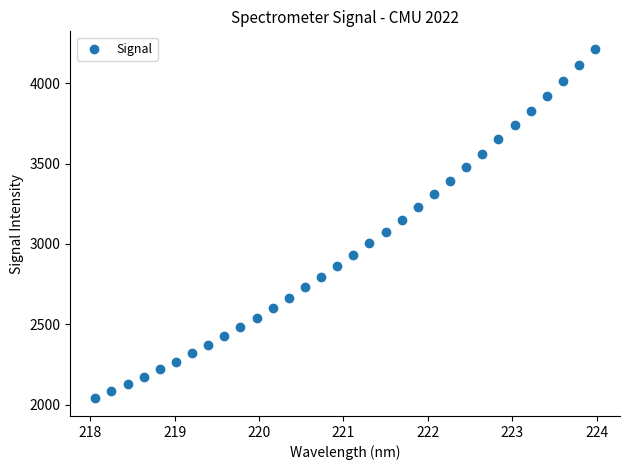

What is the range of Y values (max minus min)?

2173.2